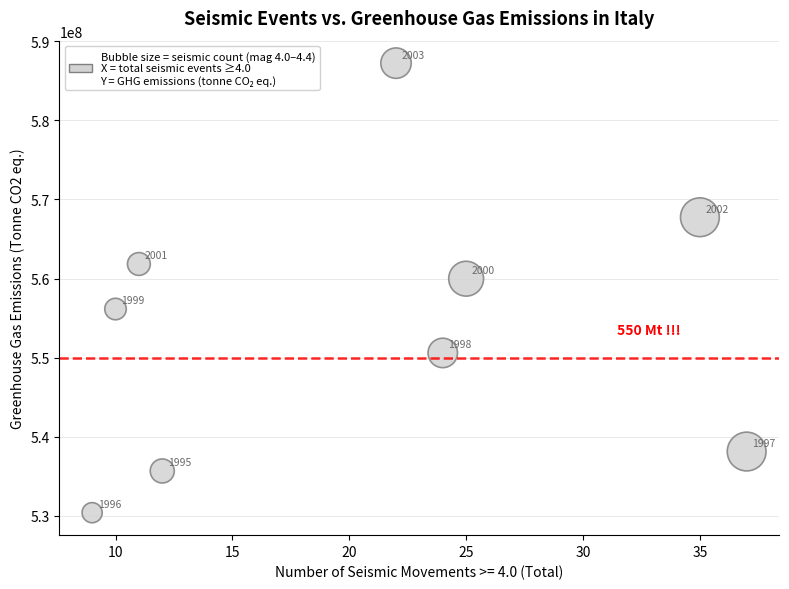

What Y value in the scatter plot is closest to 558811901?

559978142